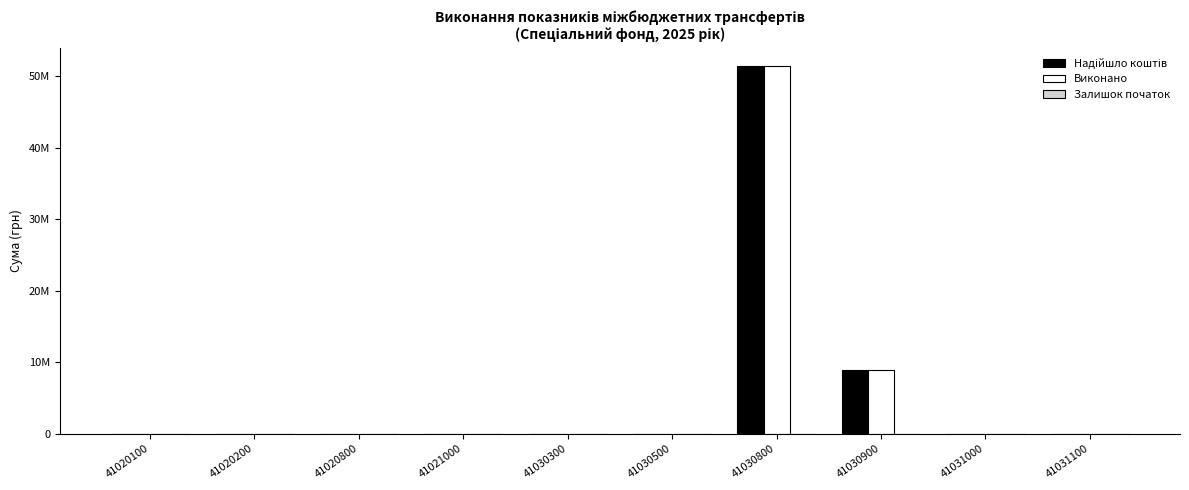

Are the bars grouped side by side (vs. stacked)?

Yes